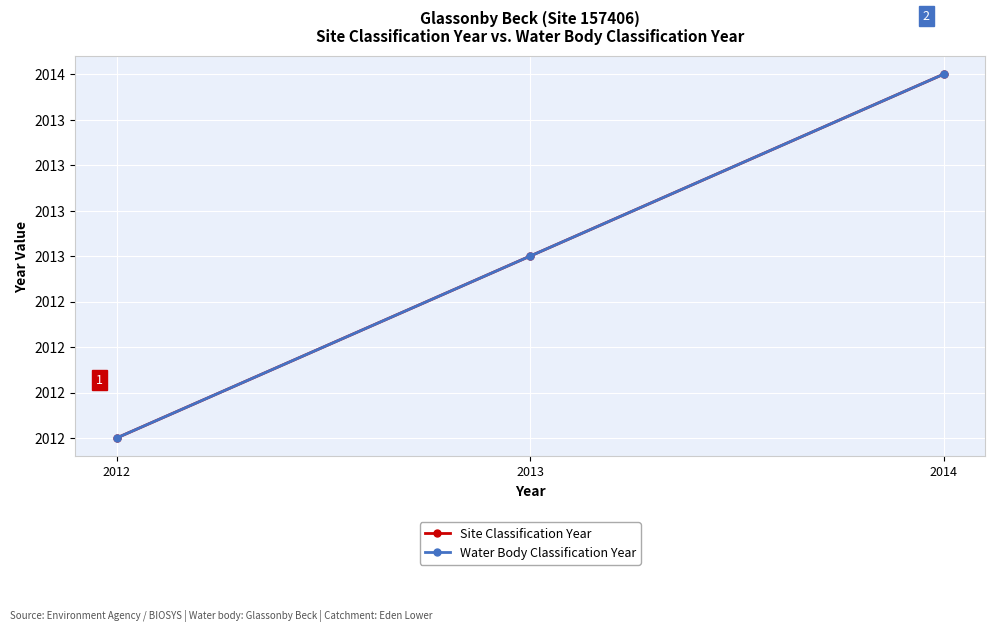

Is it true that Water Body Classification Year equals 2876 at 2014?

False